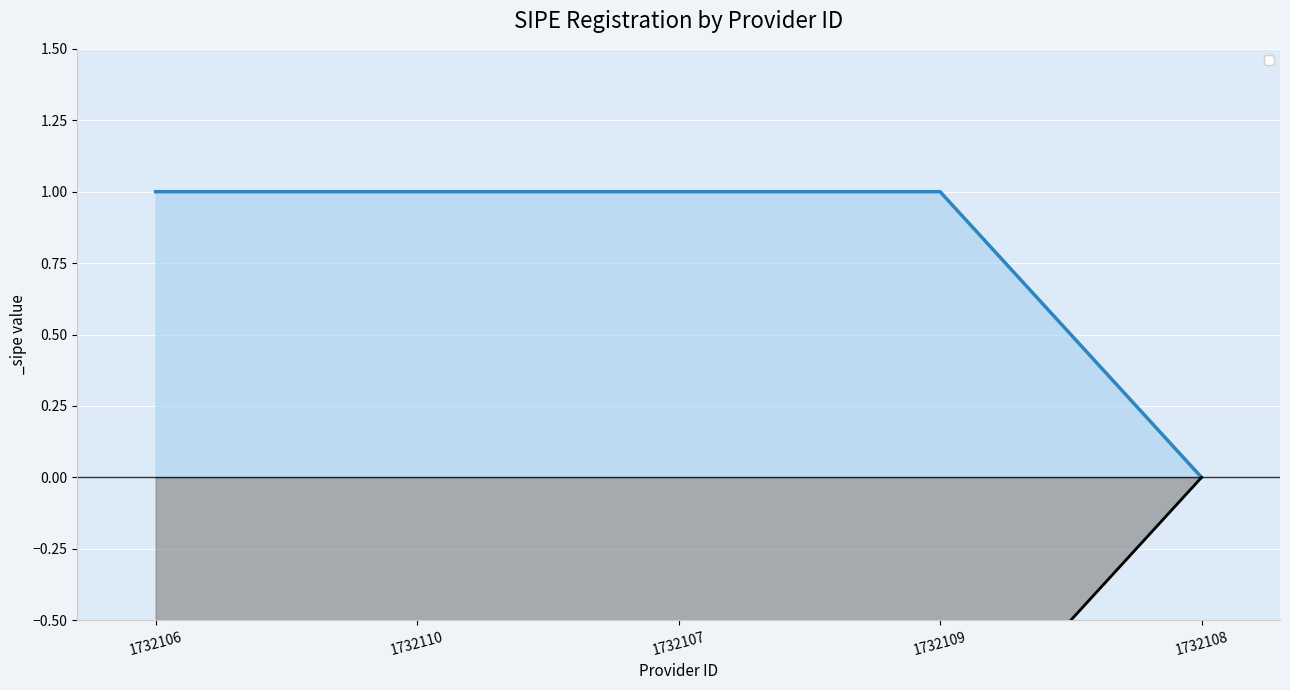

Rank the categories by value from highest to lowest.

1732106, 1732110, 1732107, 1732109, 1732108